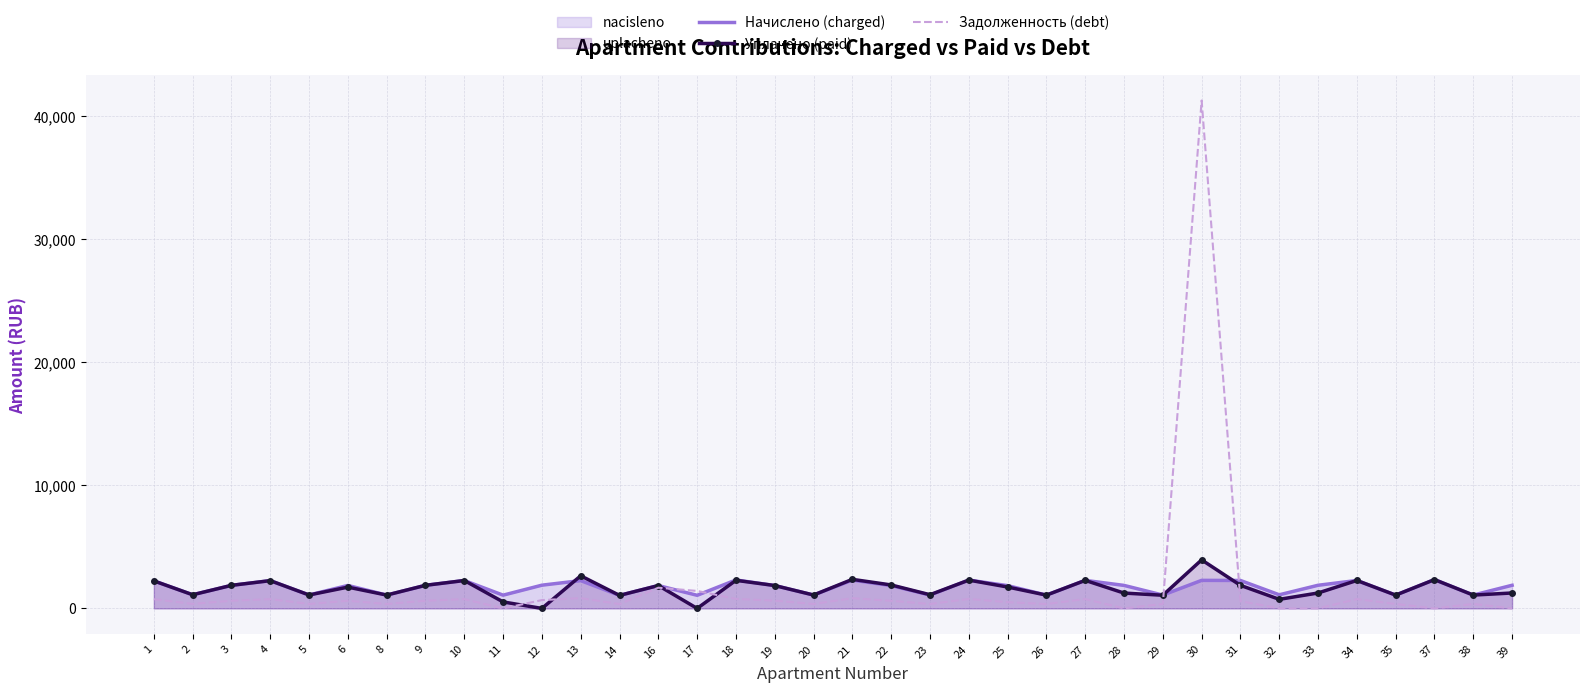

What is the sum of the Уплачено (paid) values at 27 and 19?

4136.8